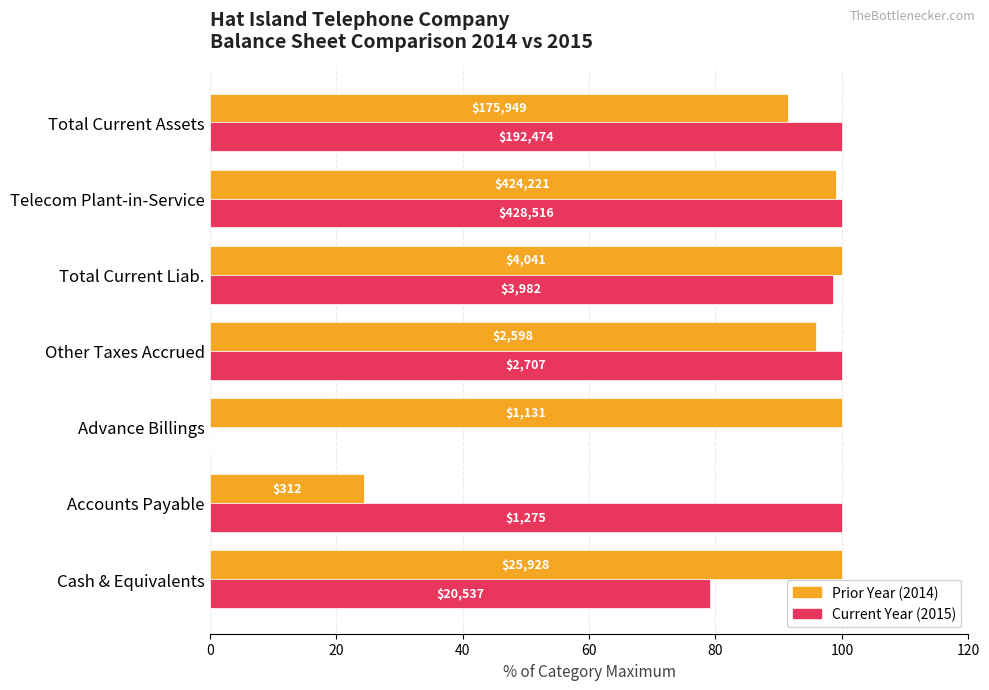

What is the value of the Current Year (2015) bar at the 7th from the left?

100.0